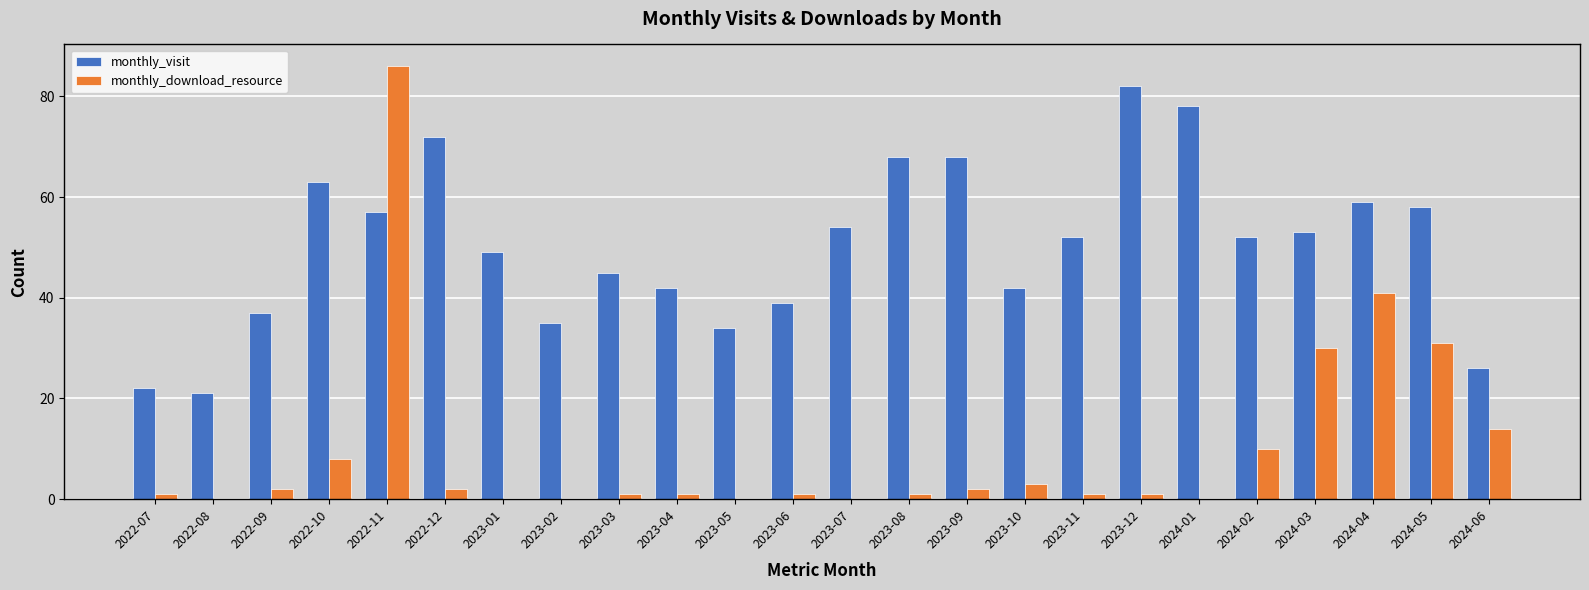

What is the sum of all monthly_download_resource values?

236